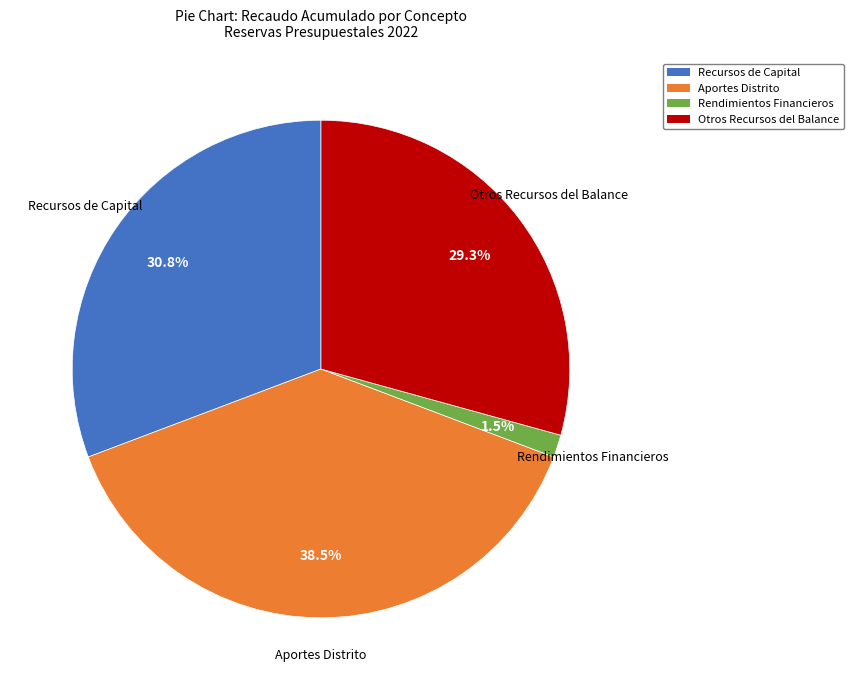

What is the smallest slice in the pie chart?

Rendimientos Financieros